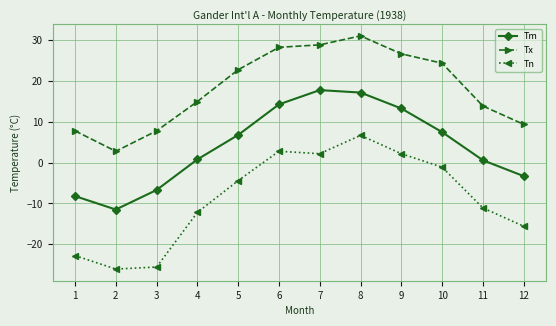

True or false: Tx and Tn intersect in this chart.

False